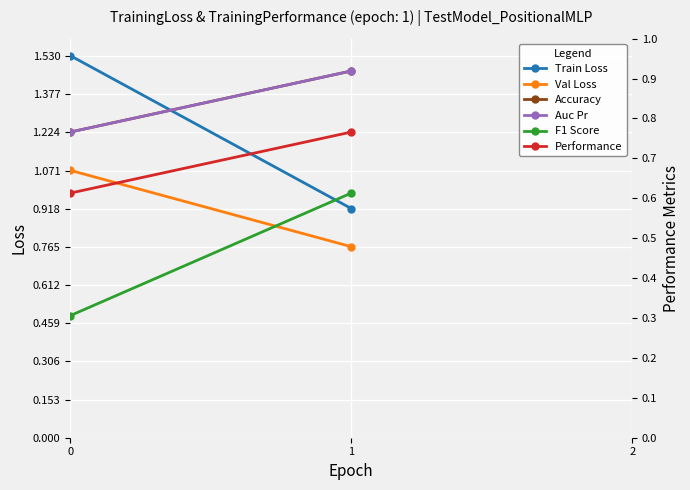

Is it true that F1 Score equals 0.6 at 1?

True